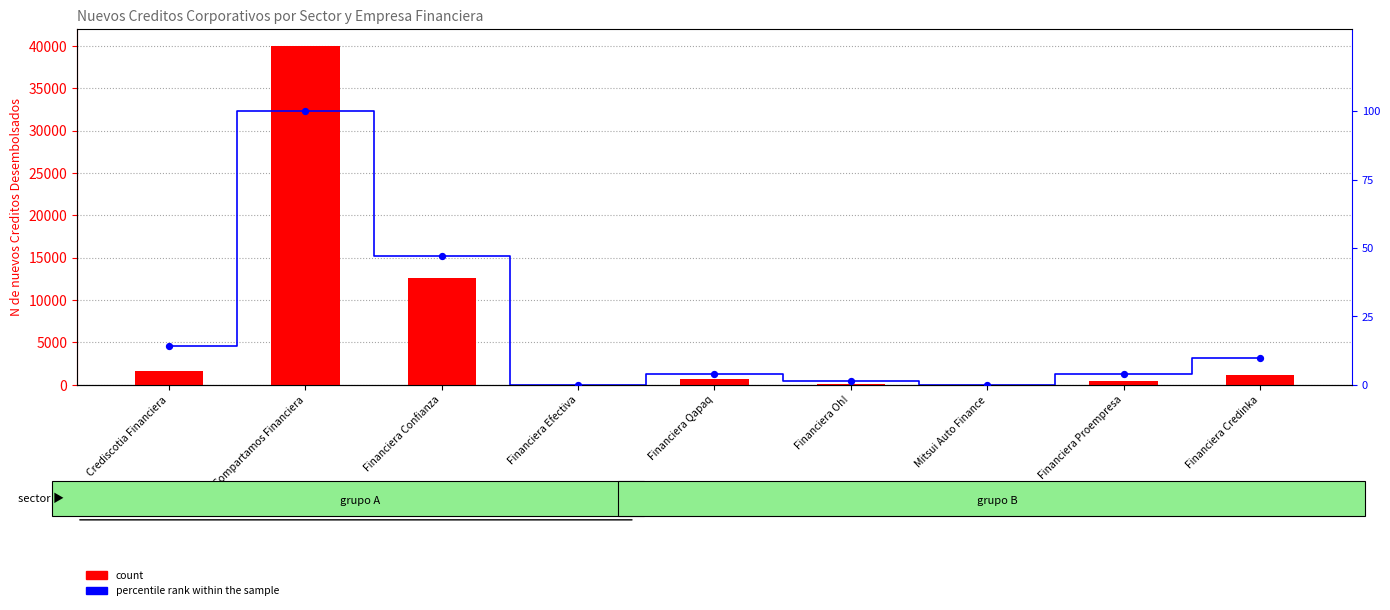

Which series has the largest Y range (max minus min)?

Comercio (N Creditos)